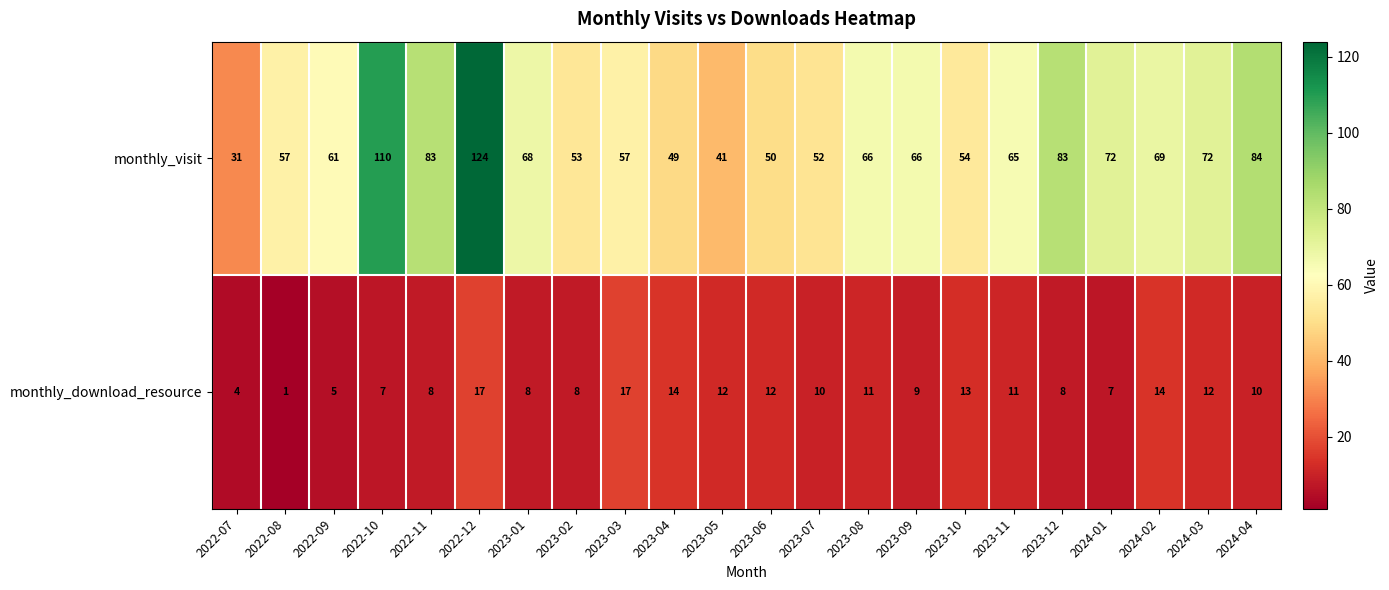

Which series changed the most between 2023-08 and 2023-12?

monthly_visit